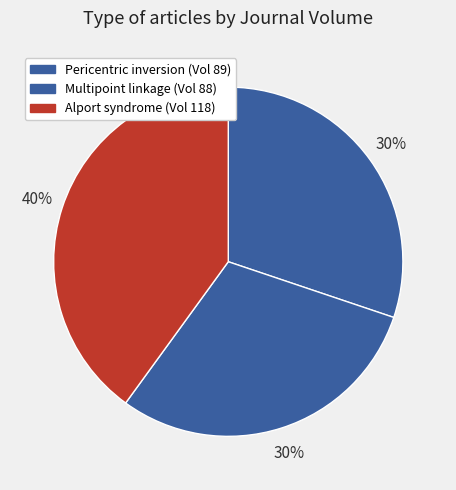

How many segments does this pie chart have?

3